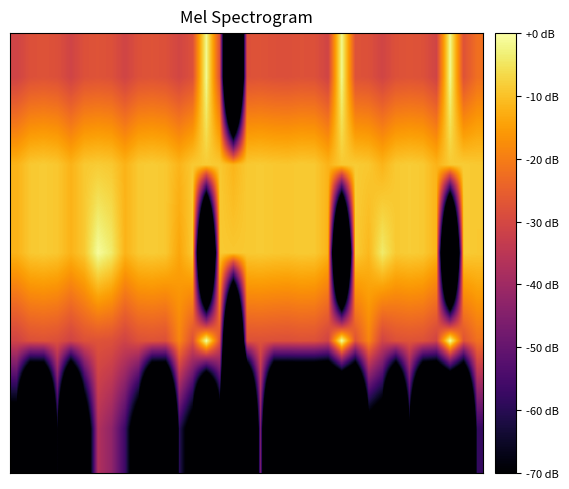

How many categories are shown in the chart?

35